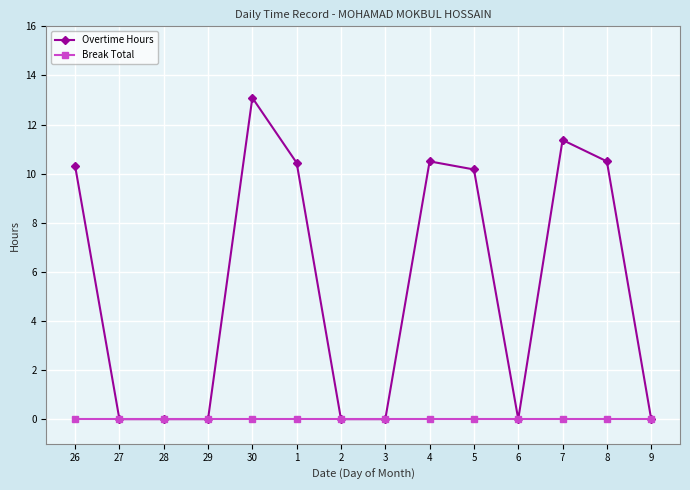

At which category is the sum across all series the highest?

30